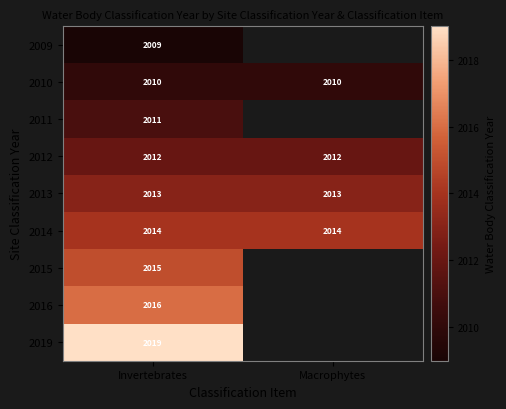

Rank the series at Invertebrates from highest to lowest value.

2019, 2016, 2015, 2014, 2013, 2012, 2011, 2010, 2009